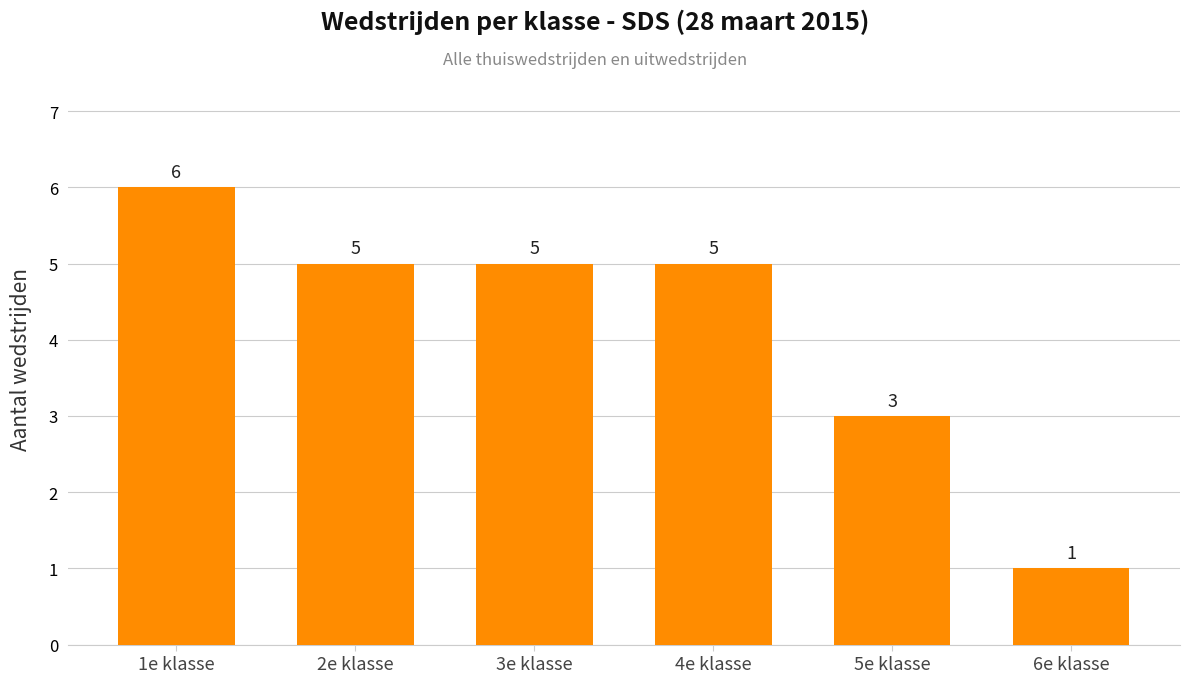

How many values are between 3 and 5?

4